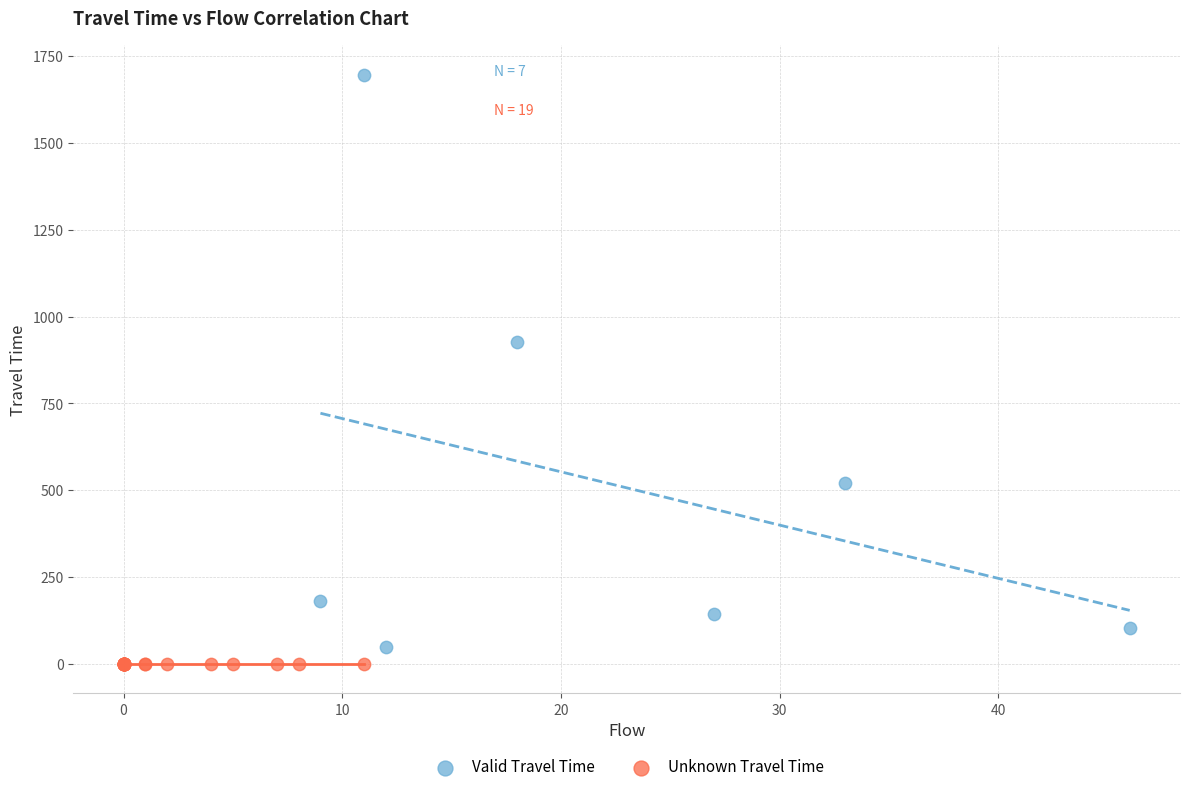

Which series contains the highest Y value?

Valid Travel Time